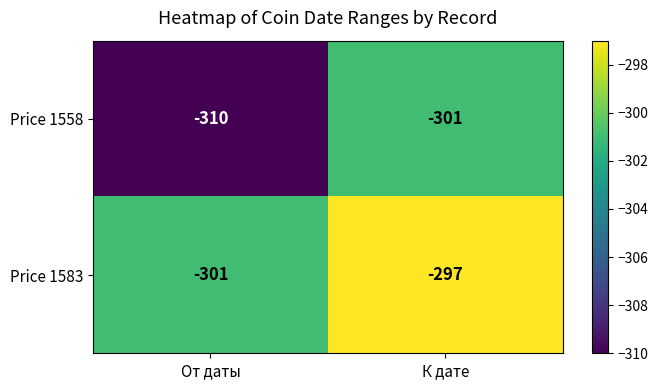

What is the sum of all Price 1583 values?

-598